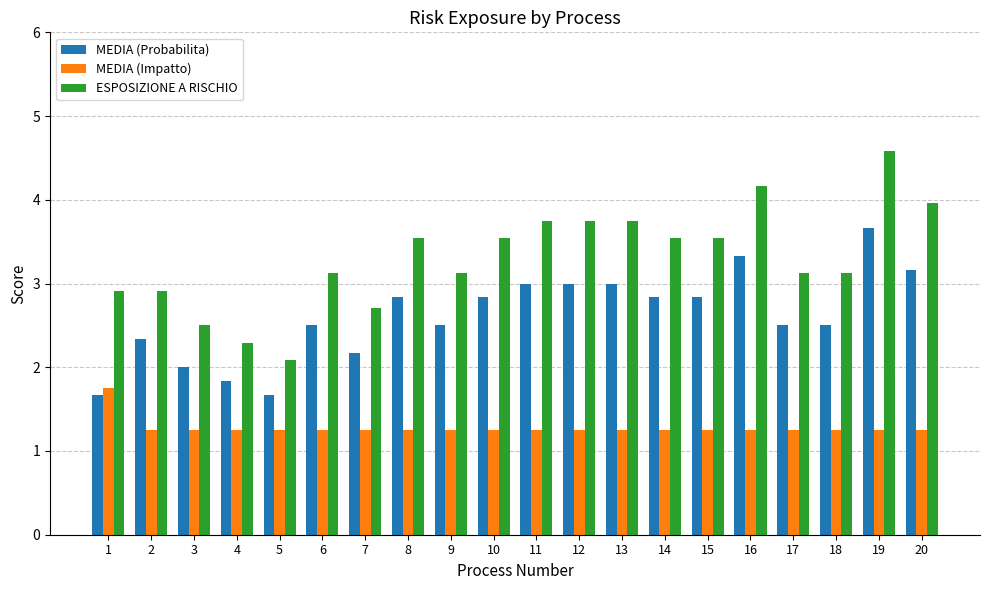

What is the total value across all series at 16?

8.8